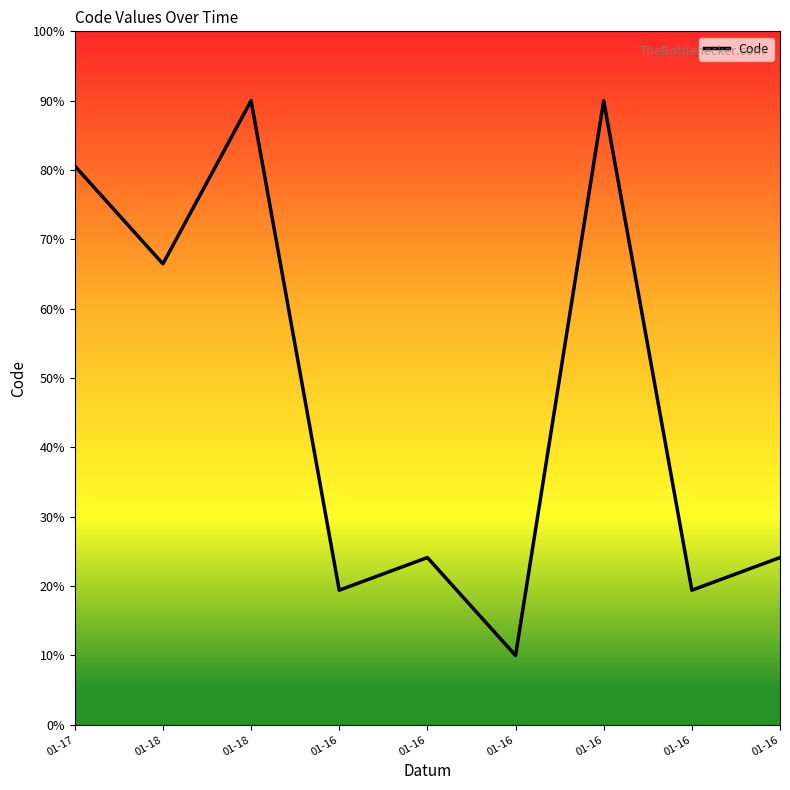

How many lines are shown in the chart?

1